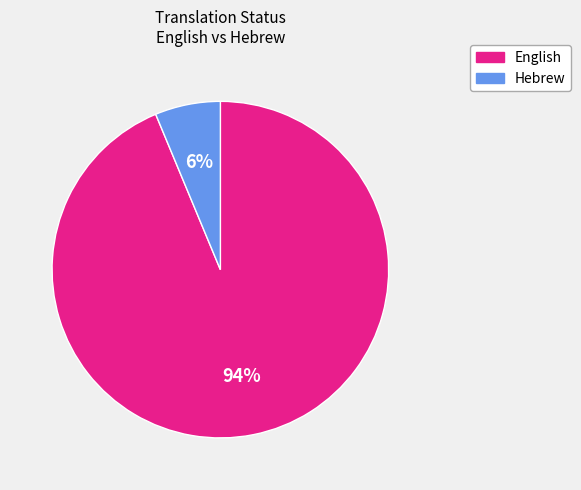

How many segments does this pie chart have?

2